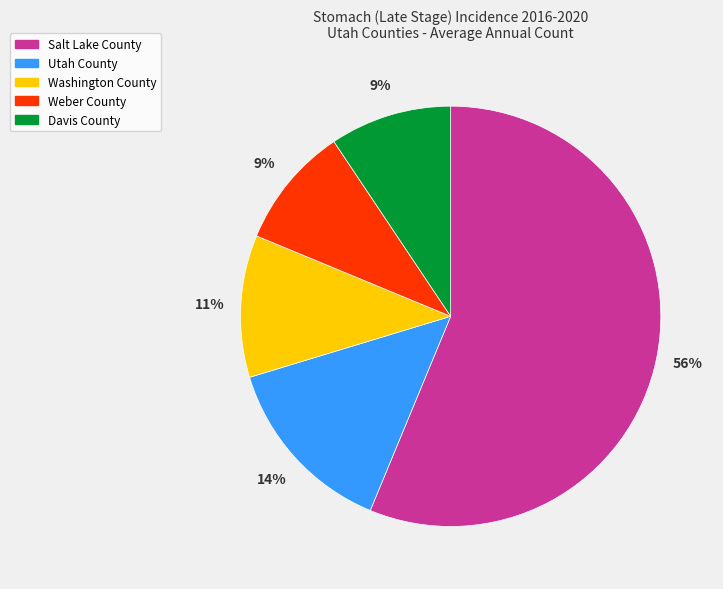

How many segments does this pie chart have?

5